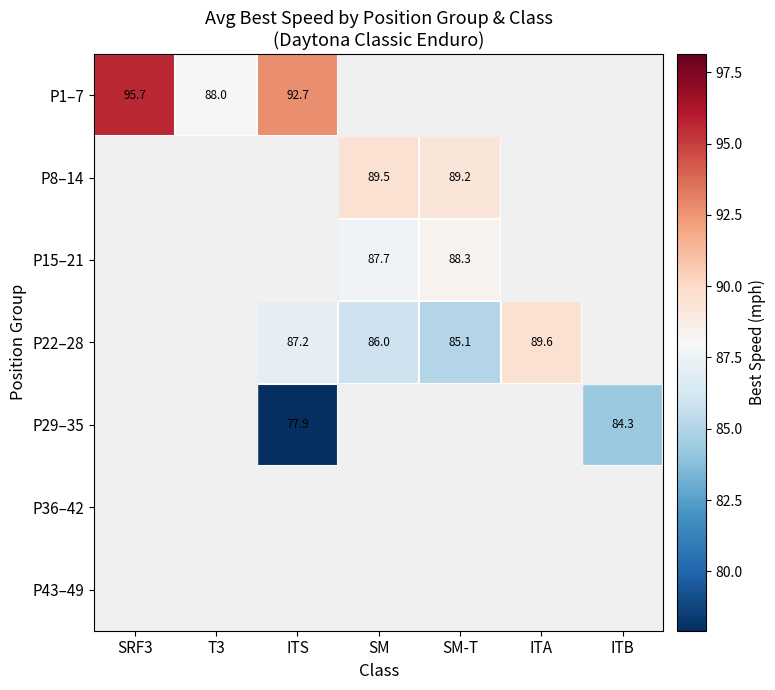

What is the greatest value displayed?

95.7